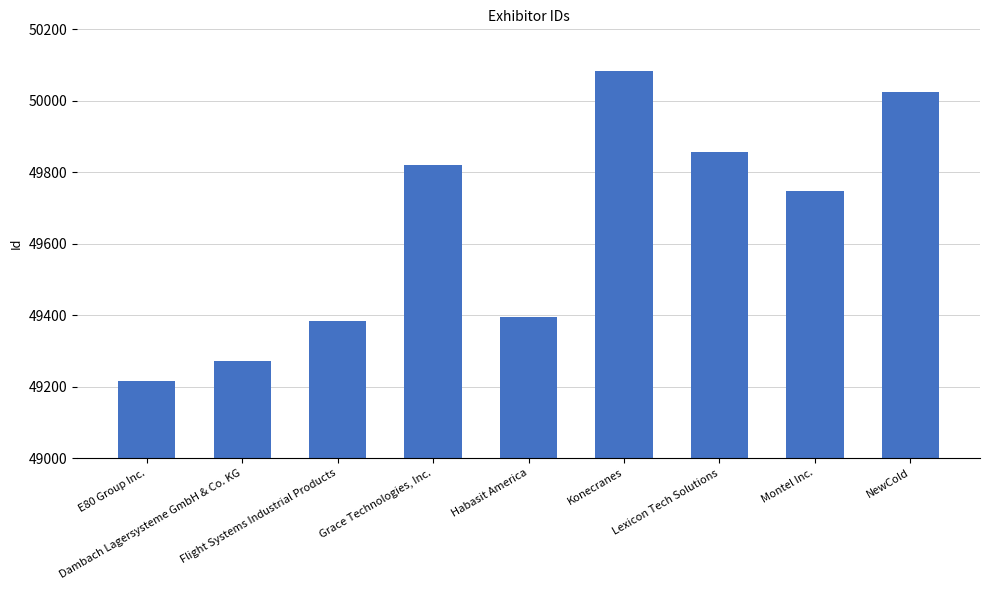

Rank the categories by value from lowest to highest.

E80 Group Inc., Dambach Lagersysteme GmbH & Co. KG, Flight Systems Industrial Products, Habasit America, Montel Inc., Grace Technologies, Inc., Lexicon Tech Solutions, NewCold, Konecranes